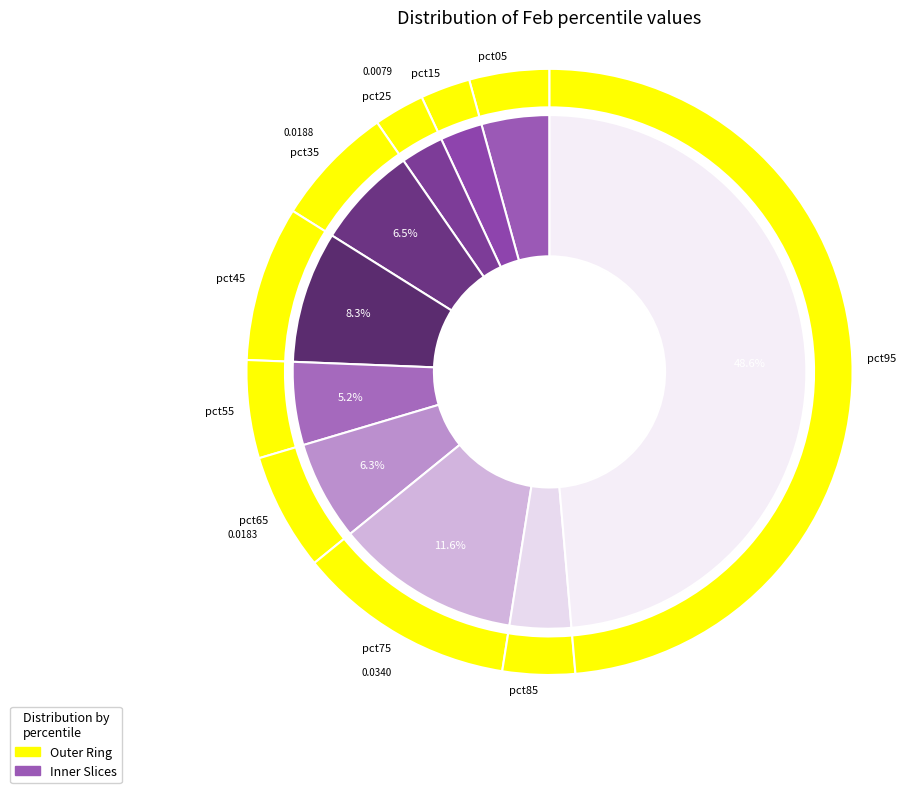

Rank the categories by value from highest to lowest.

pct95, pct75, pct45, pct35, pct65, pct55, pct05, pct85, pct25, pct15